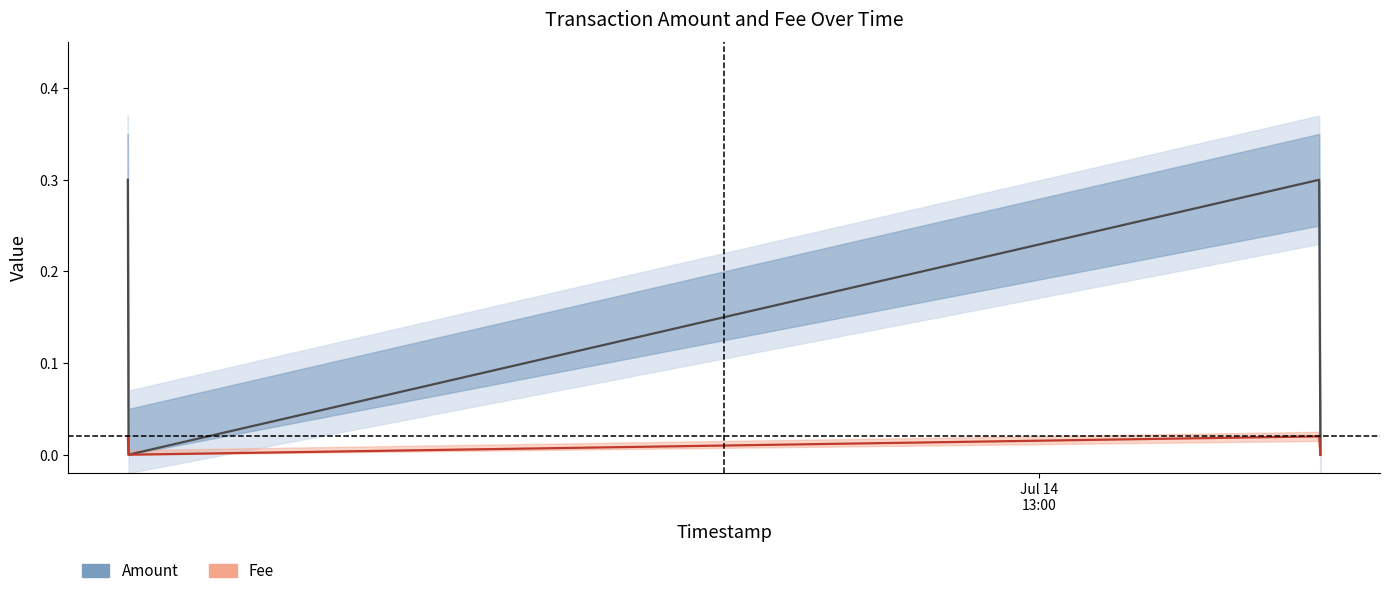

True or false: Fee has more than 2 points higher than both neighbors.

False